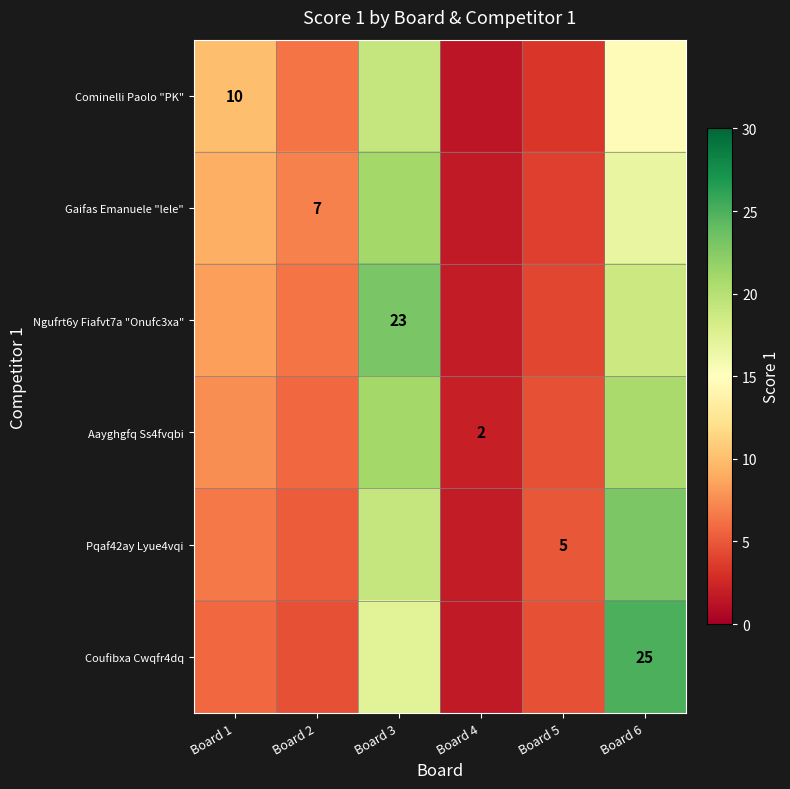

How many data points in Gaifas Emanuele "lele" are less than 9?

3